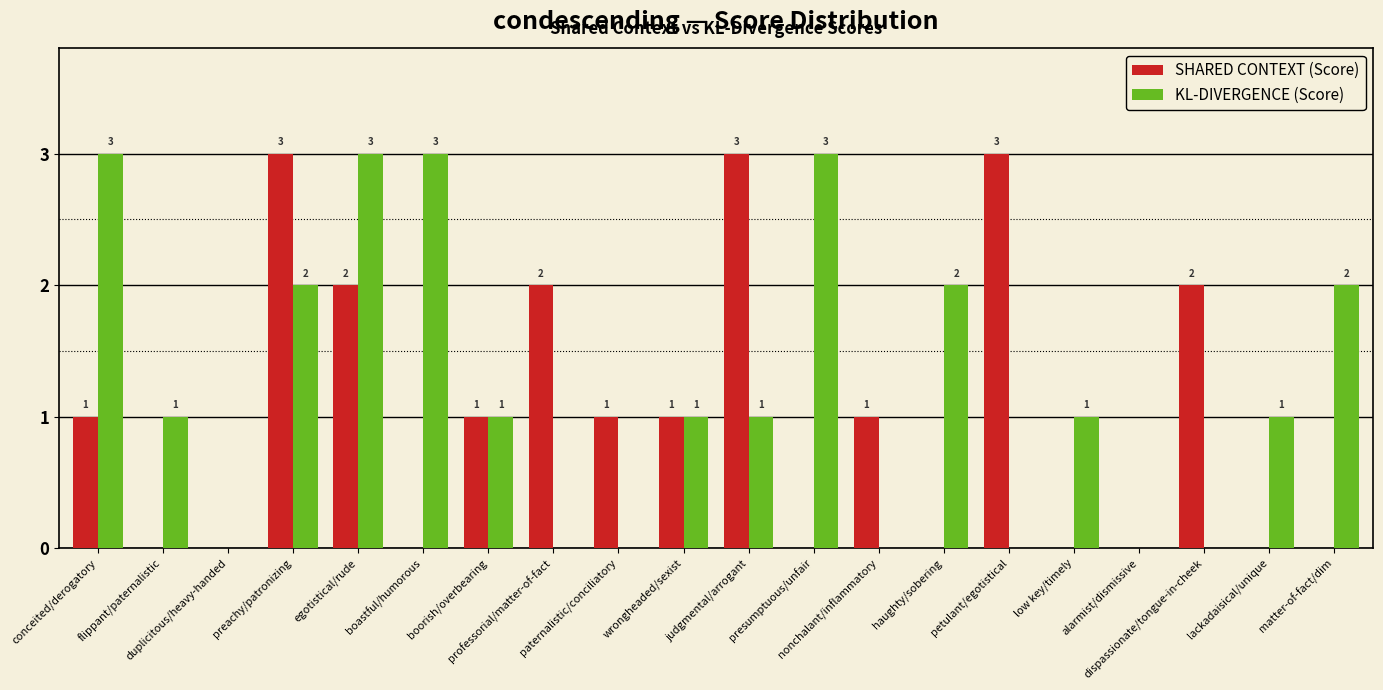

What is the greatest value displayed?

3